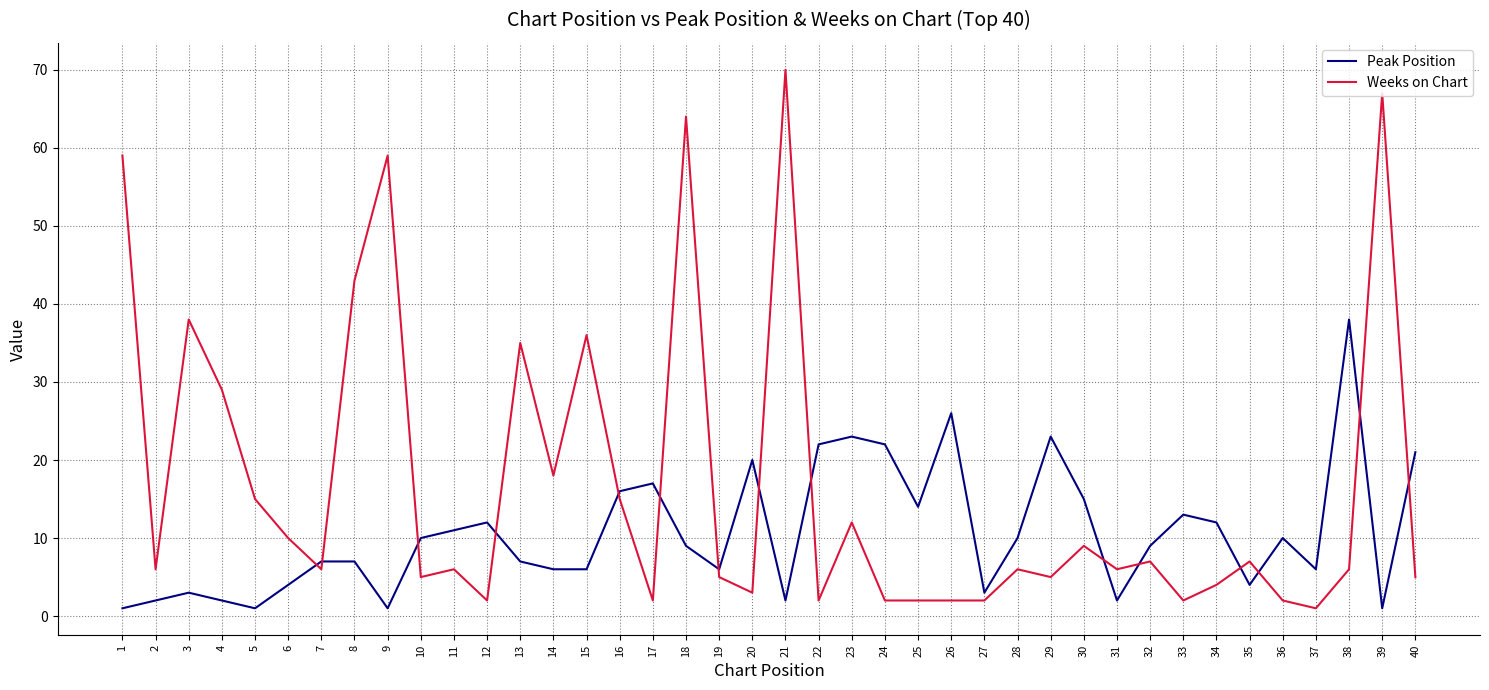

Which series changed the most between 27 and 28?

Peak Position